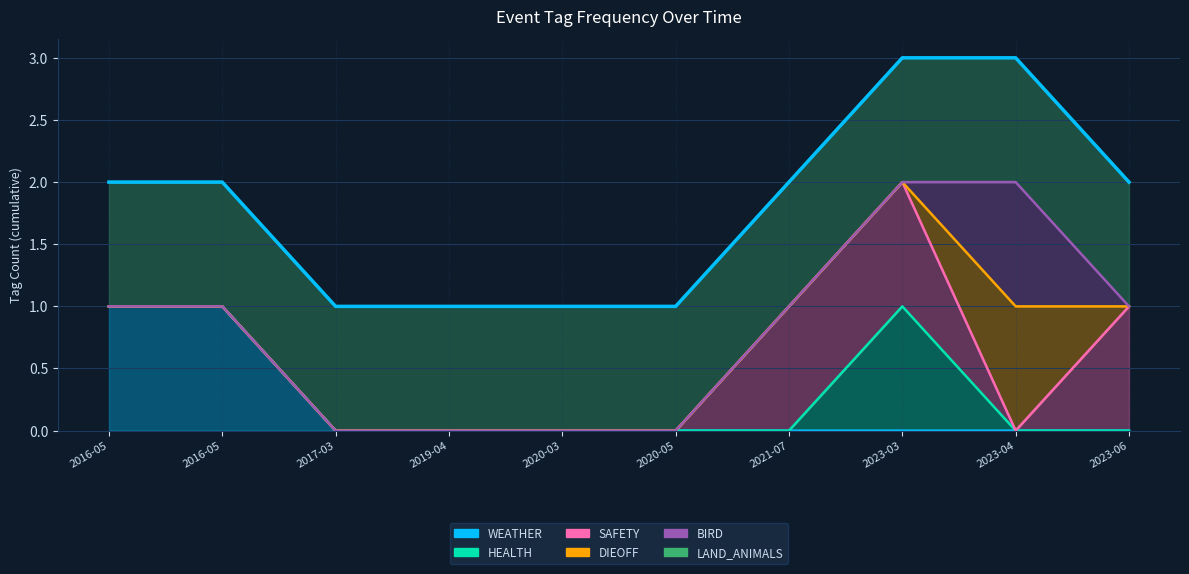

Read the value at 2020-03.

1